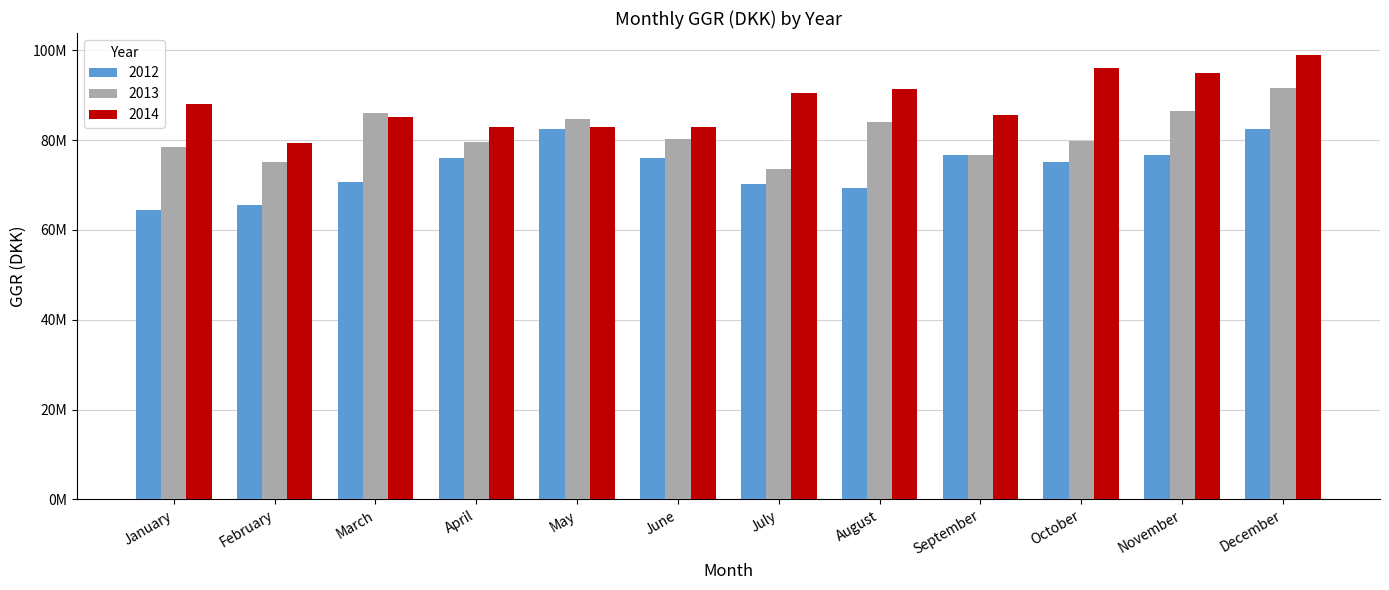

What are all the series names shown in the legend?

2012, 2013, 2014